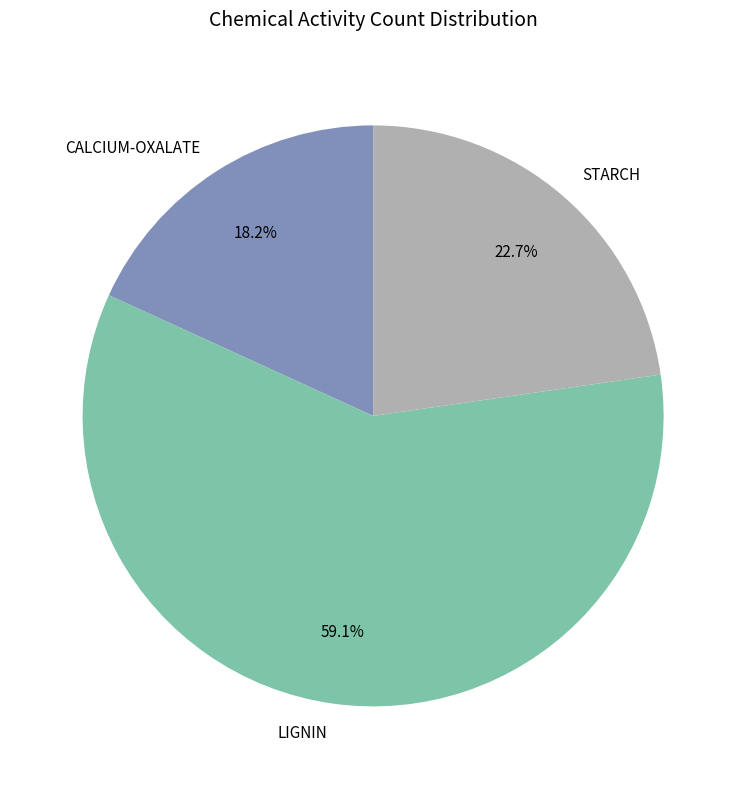

Which slice is the smallest?

CALCIUM-OXALATE